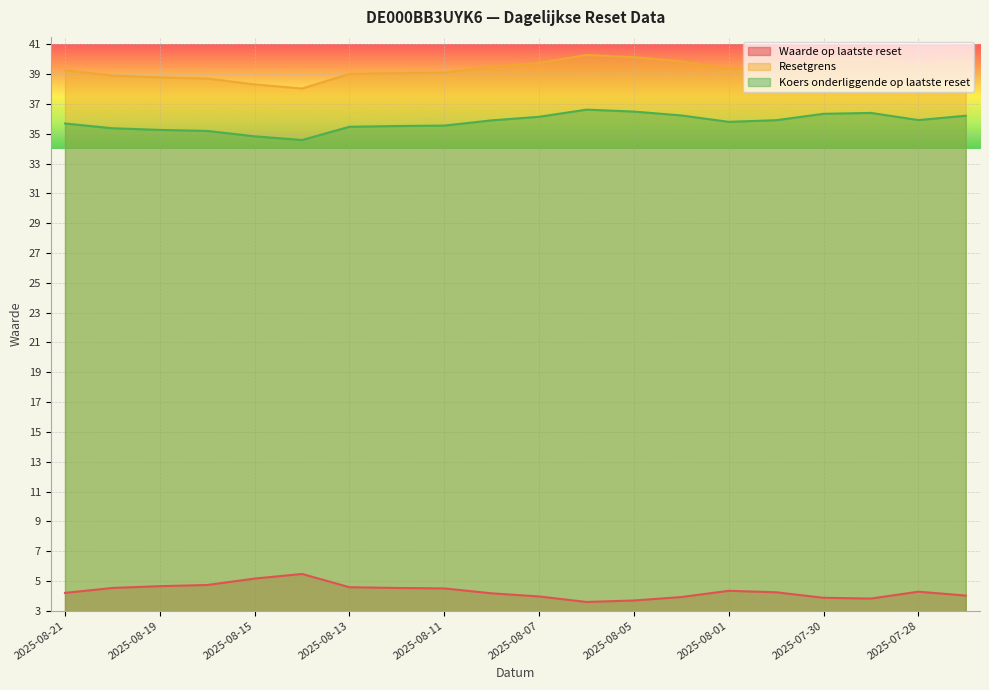

Which series has the largest total across all categories?

Resetgrens